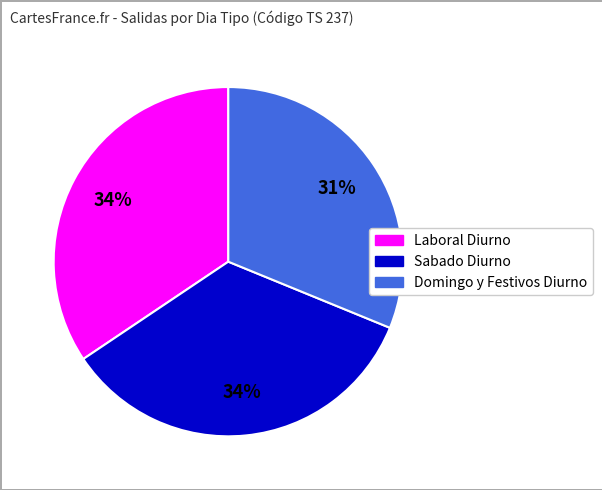

To the nearest percent, what is the difference between the largest and smallest slice percentages?

3%